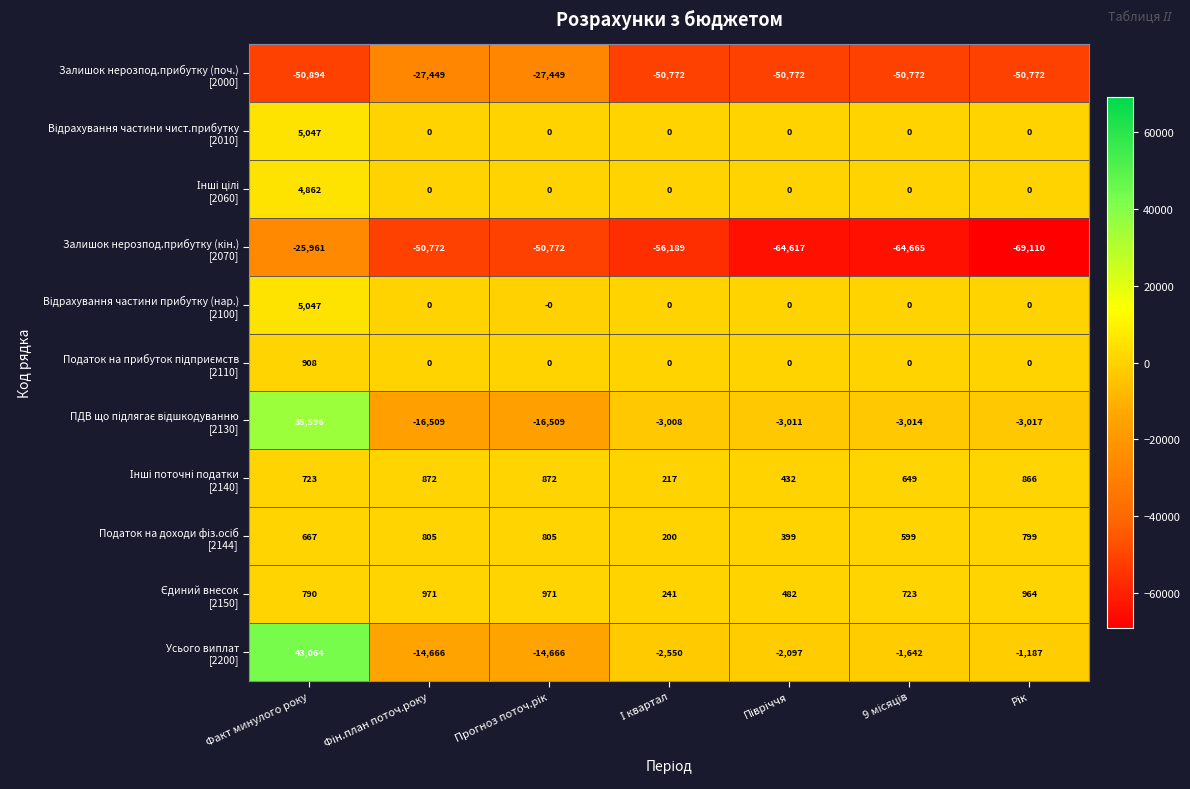

Count the number of categories in the chart.

7